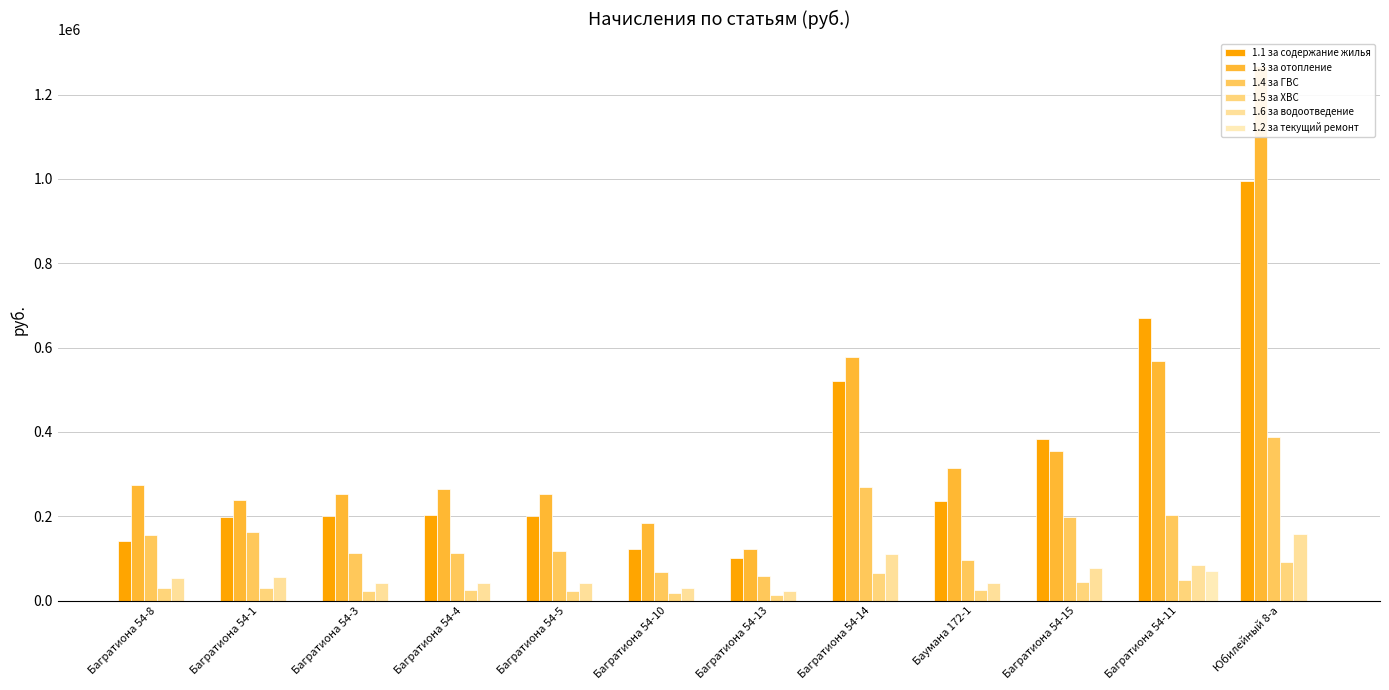

What is the difference between the highest and lowest values at Багратиона 54-3?

251580.5